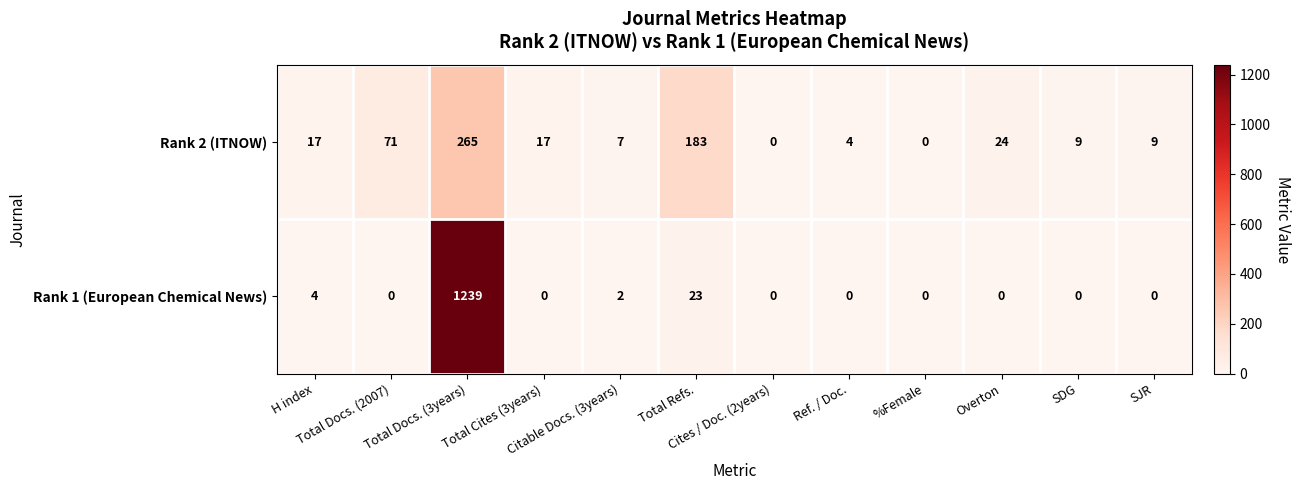

What is the sum of all Rank 1 (European Chemical News) values?

1268